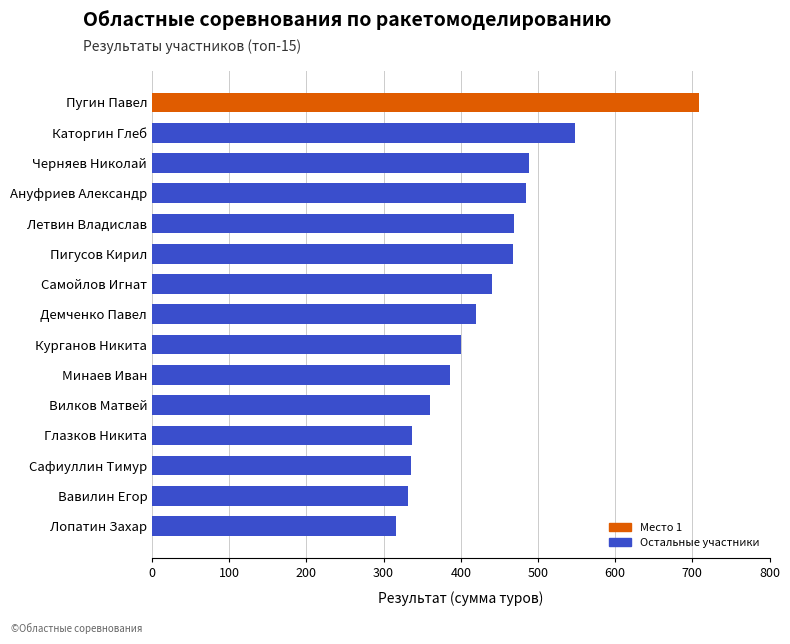

What is the ratio of the value at Самойлов Игнат to the value at Ануфриев Александр?

0.9